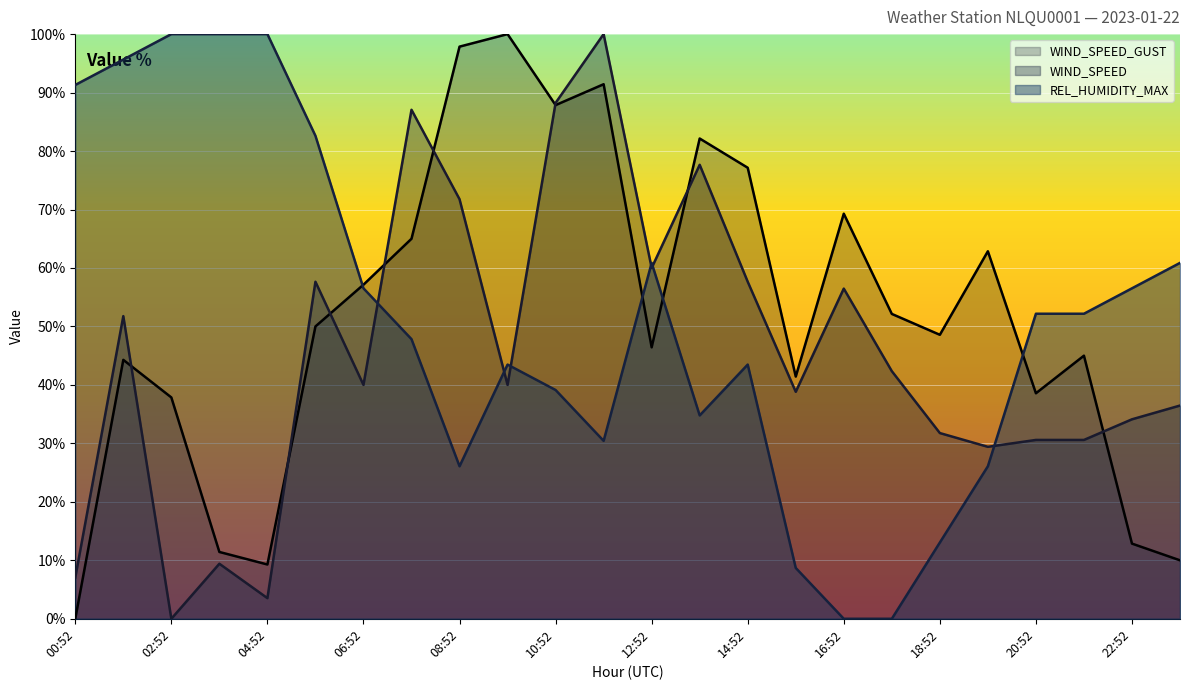

What is the difference between the REL_HUMIDITY_MAX values at 00:52 and 17:52?

91.3